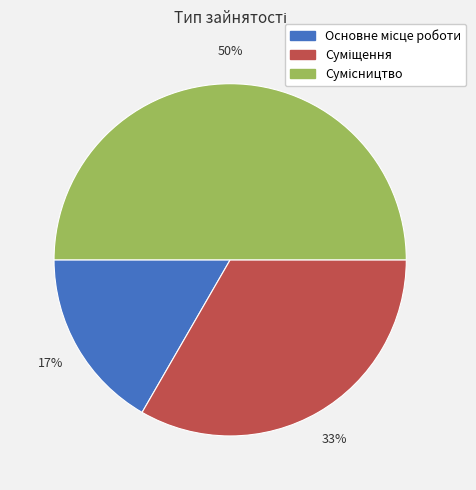

To the nearest percent, what is the average slice percentage?

33%